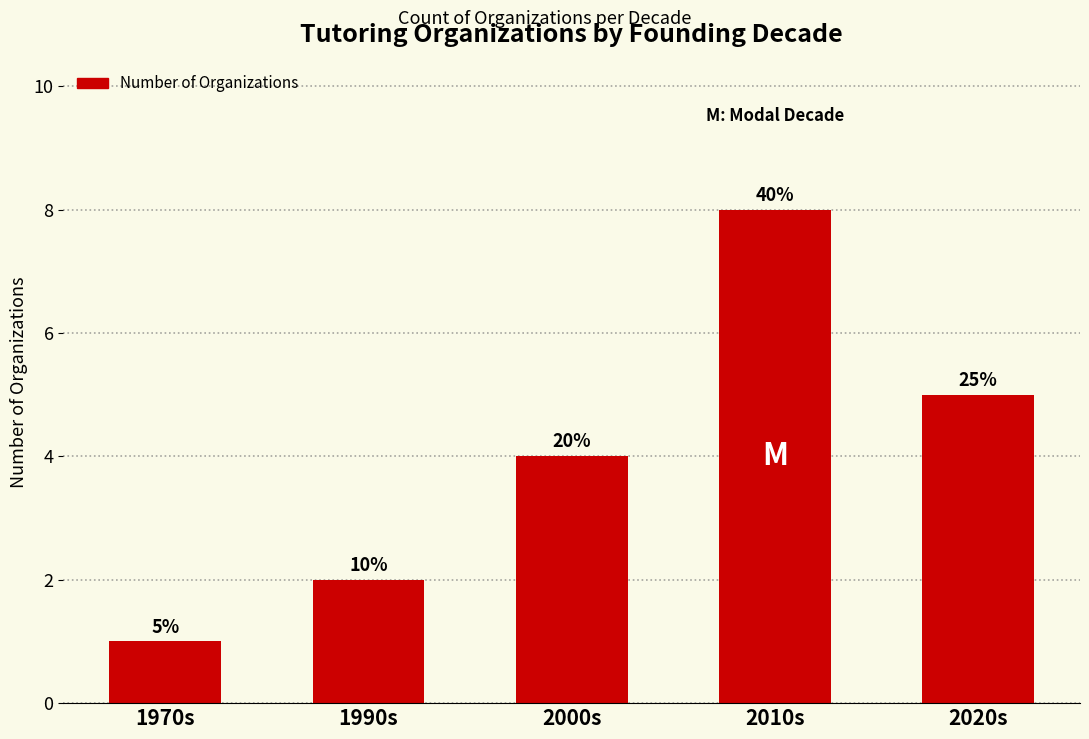

Are the bars horizontal?

No